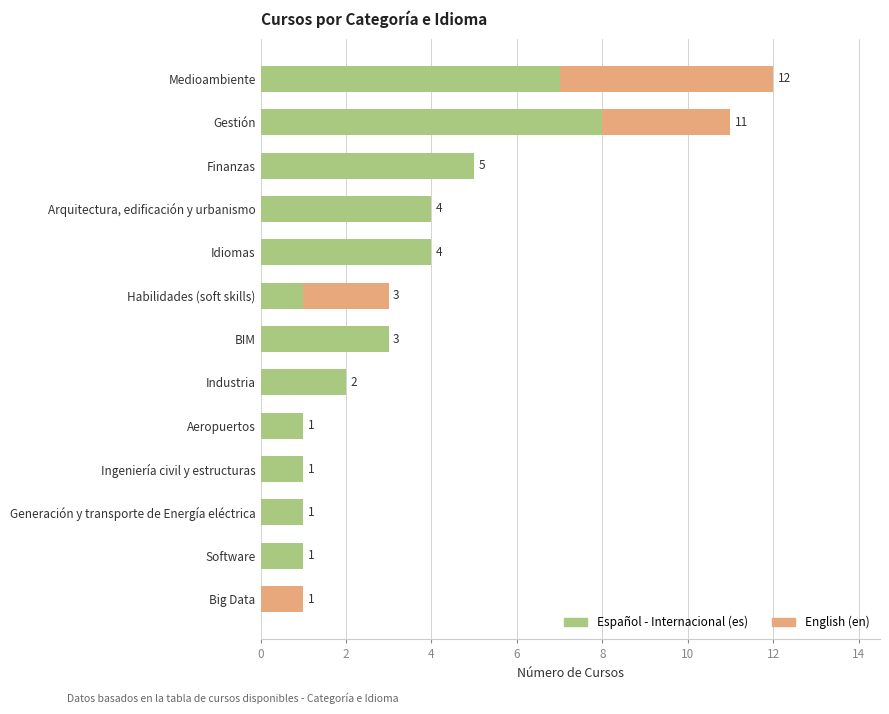

How many Español - Internacional (es) values are between 1 and 4?

9